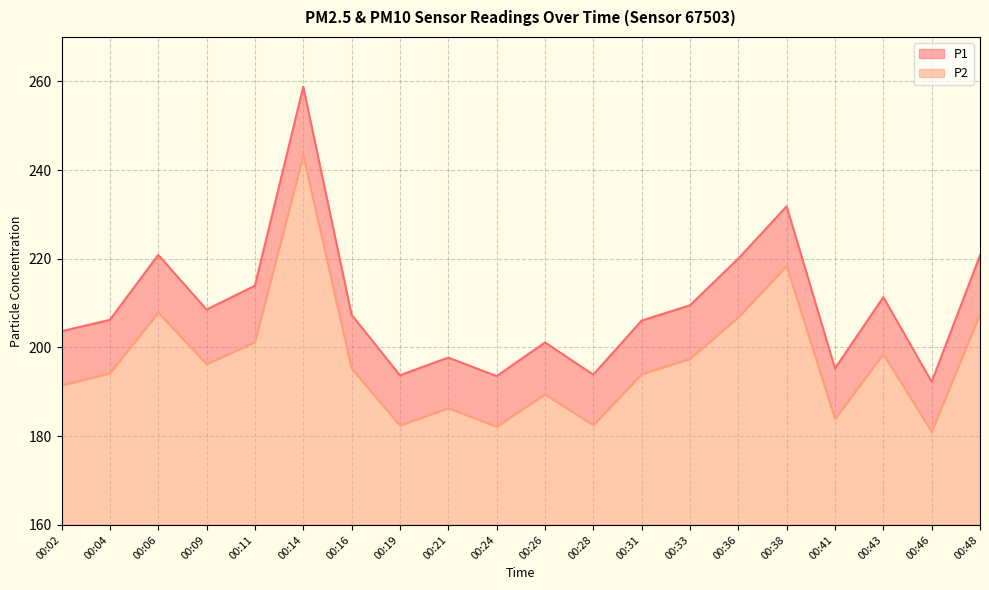

How many interior local valleys does the P2 series have?

6